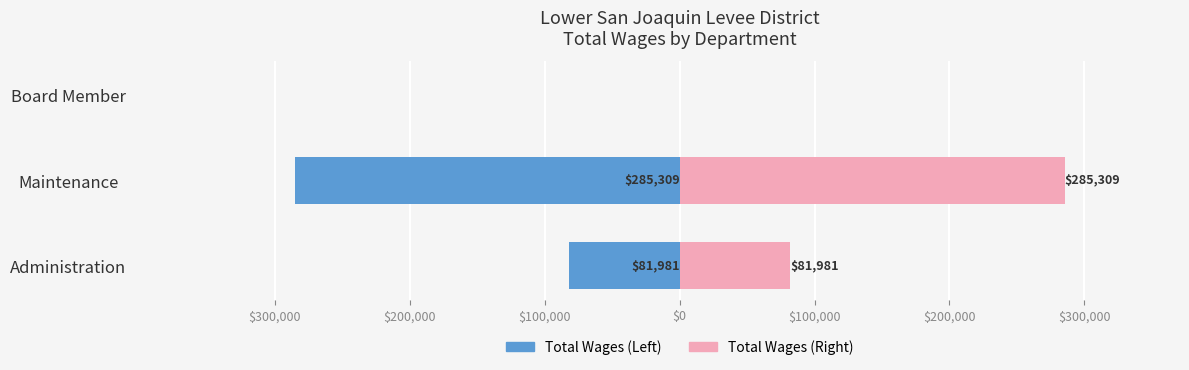

How many data points does each series have?

3